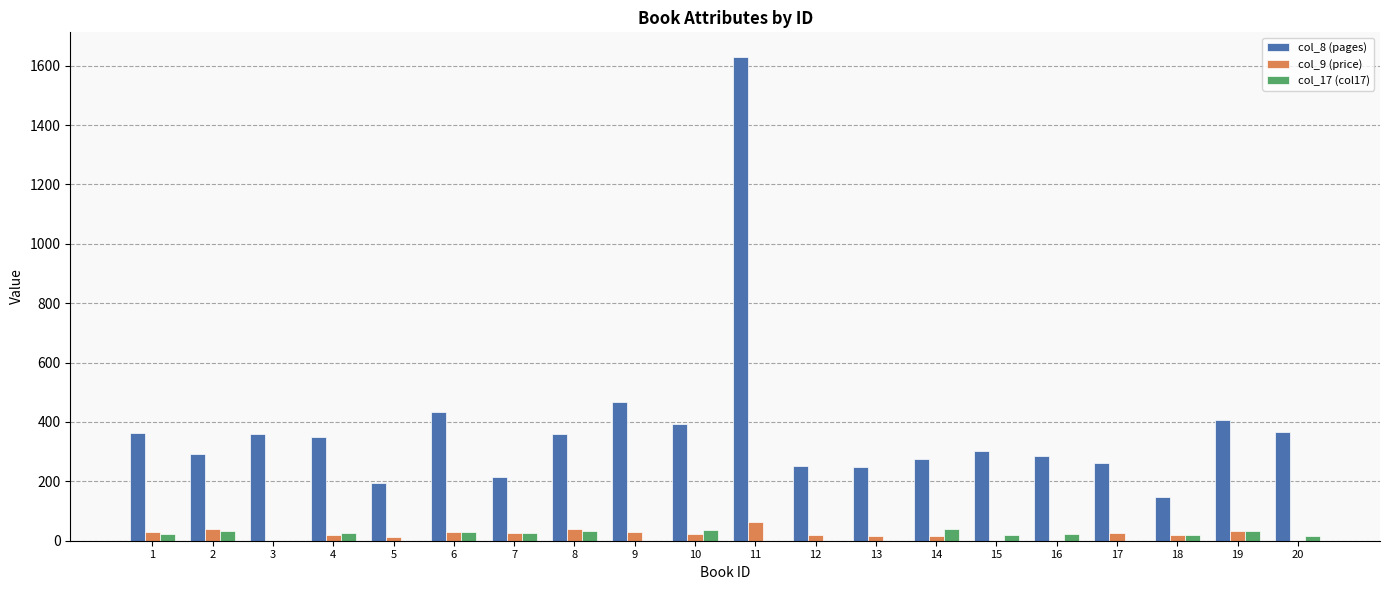

The value of col_17 (col17) at 13 is 0.0. True or false?

True